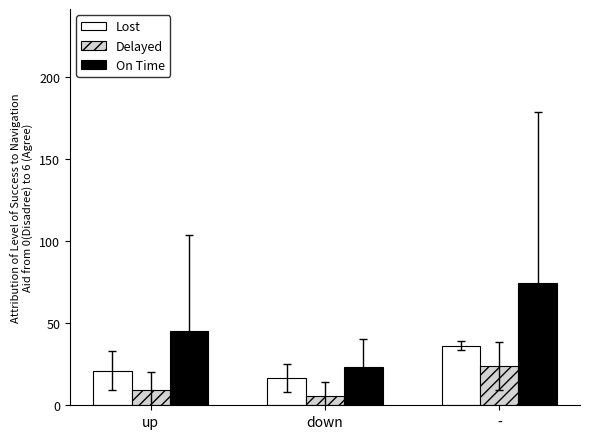

How many categories are shown in the chart?

3